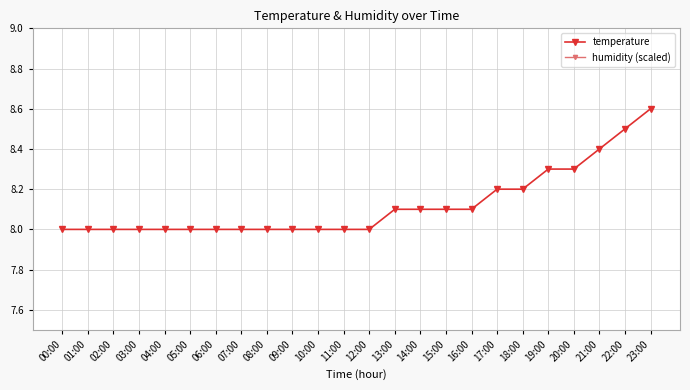

Rank the categories by humidity (scaled) value from highest to lowest.

00:00, 01:00, 02:00, 03:00, 04:00, 05:00, 06:00, 07:00, 08:00, 09:00, 10:00, 11:00, 12:00, 13:00, 14:00, 15:00, 16:00, 17:00, 18:00, 19:00, 20:00, 21:00, 22:00, 23:00